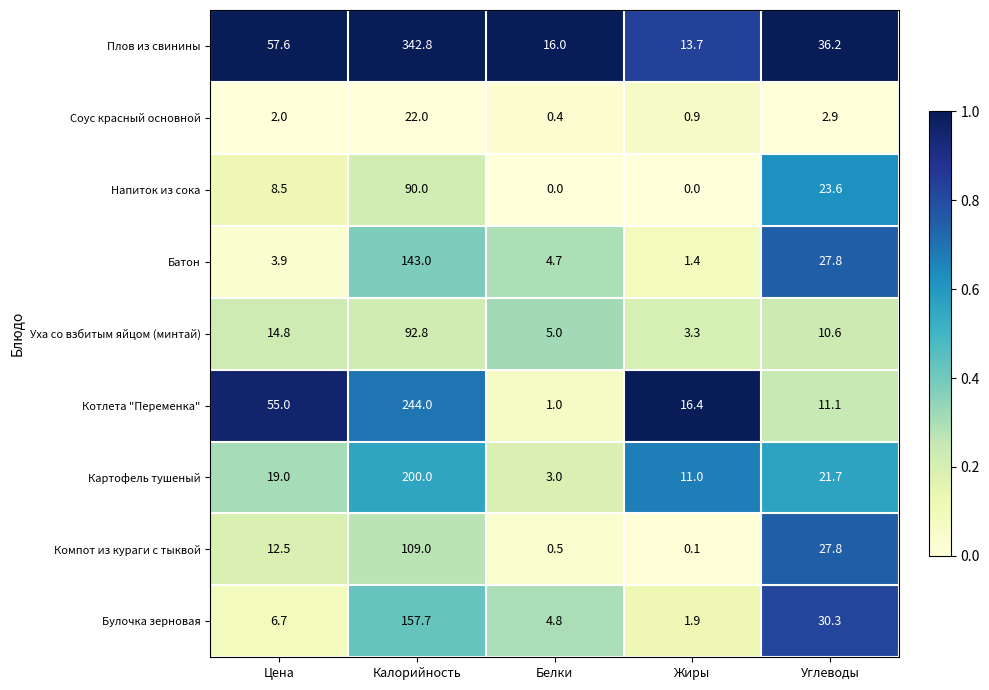

What is the difference between the second highest and second lowest values in the Плов из свинины series?

41.6